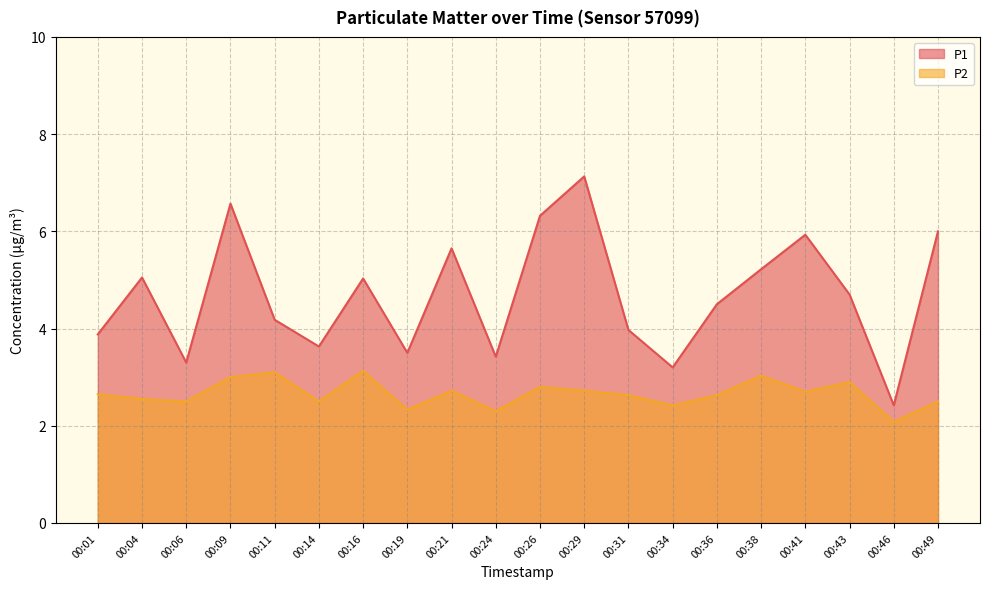

Reading right to left, what are all the values shown in this chart?

P1: 00:49=6.0	00:46=2.4	00:43=4.7	00:41=5.9	00:38=5.2	00:36=4.5	00:34=3.2	00:31=4.0	00:29=7.1	00:26=6.3	00:24=3.4	00:21=5.7	00:19=3.5	00:16=5.0	00:14=3.6	00:11=4.2	00:09=6.6	00:06=3.3	00:04=5.0	00:01=3.9
P2: 00:49=2.5	00:46=2.1	00:43=2.9	00:41=2.7	00:38=3.0	00:36=2.6	00:34=2.4	00:31=2.6	00:29=2.7	00:26=2.8	00:24=2.3	00:21=2.7	00:19=2.3	00:16=3.1	00:14=2.5	00:11=3.1	00:09=3.0	00:06=2.5	00:04=2.5	00:01=2.6